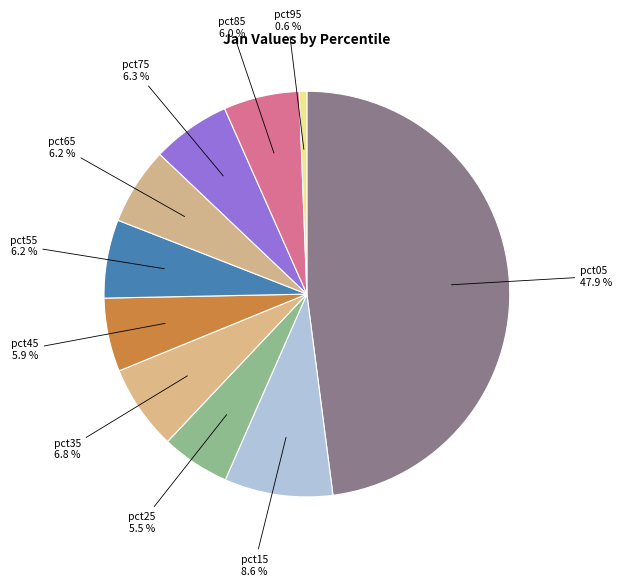

How many segments does this pie chart have?

10